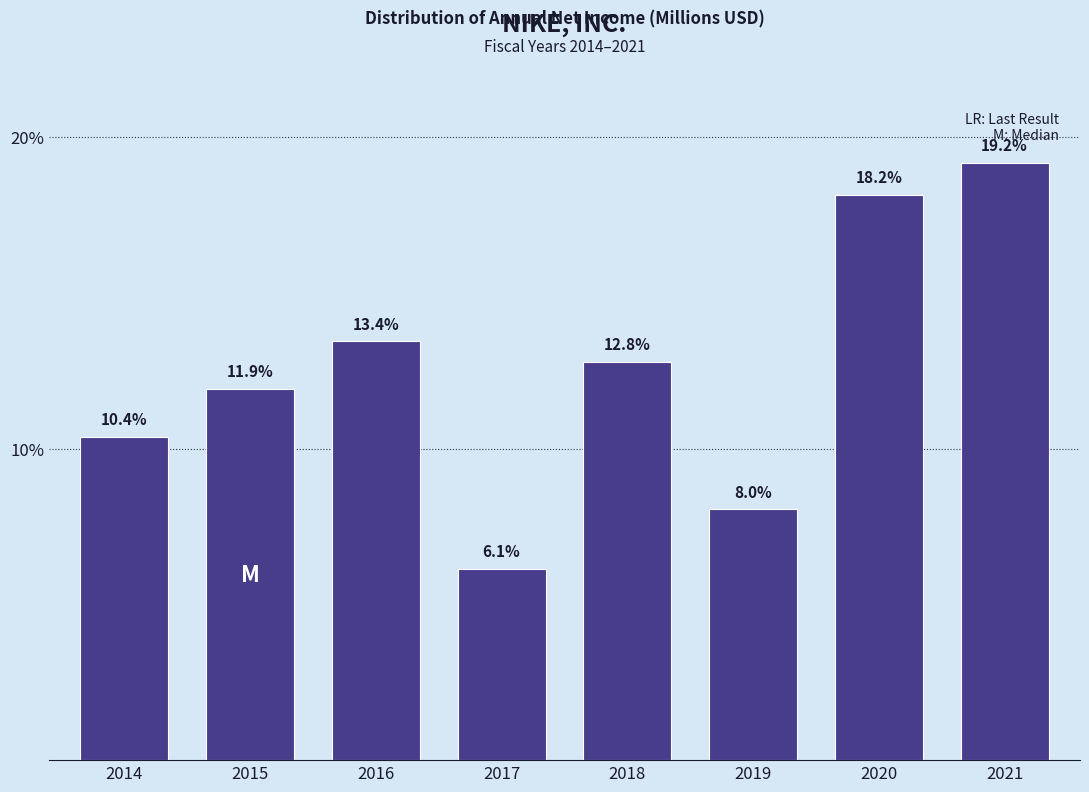

Reading left to right, list all the values displayed in this chart.

2014=10.4	2015=11.9	2016=13.4	2017=6.1	2018=12.8	2019=8.0	2020=18.2	2021=19.2